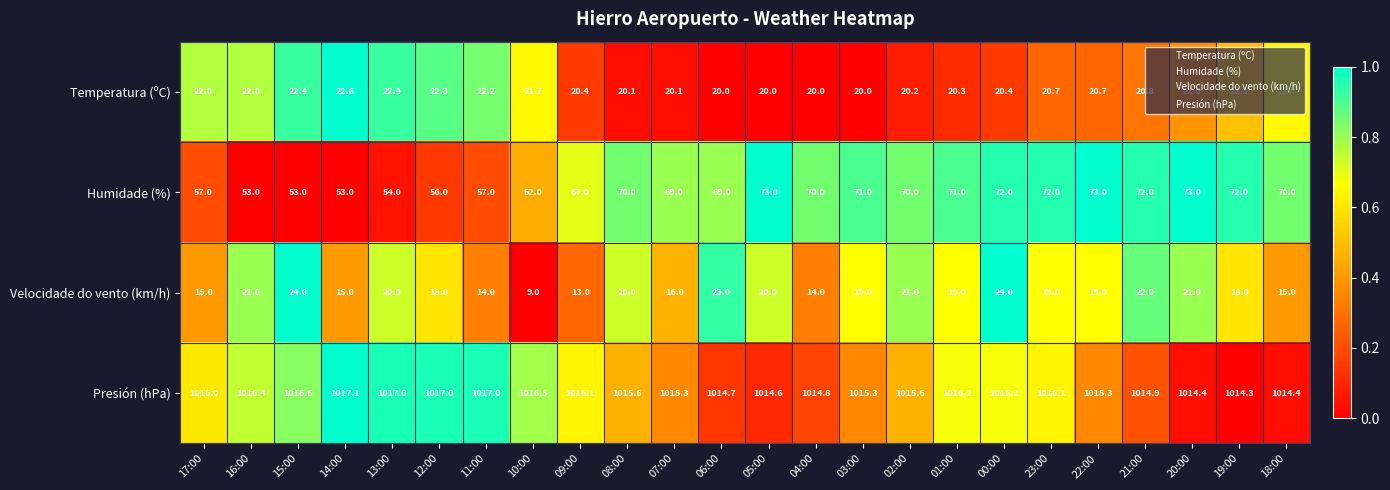

What is the highest value of the Velocidade do vento (km/h) series?

24.0